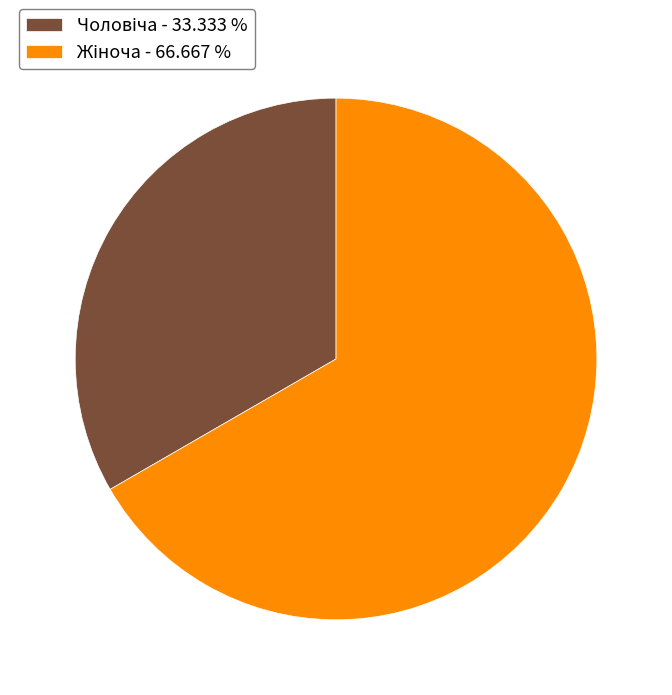

Is there a majority slice in this chart?

Yes